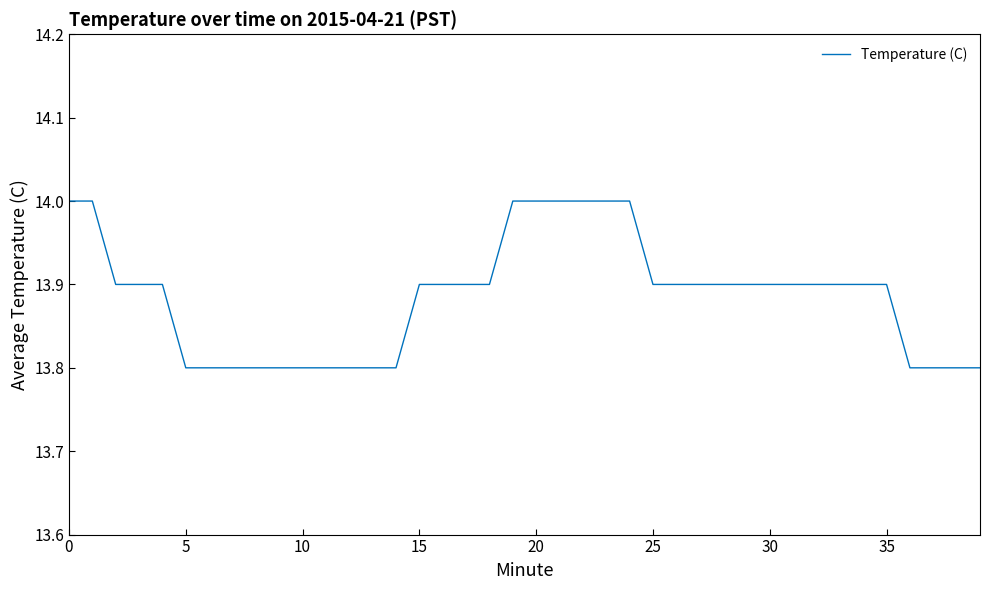

What is the minimum value shown in the chart?

13.8